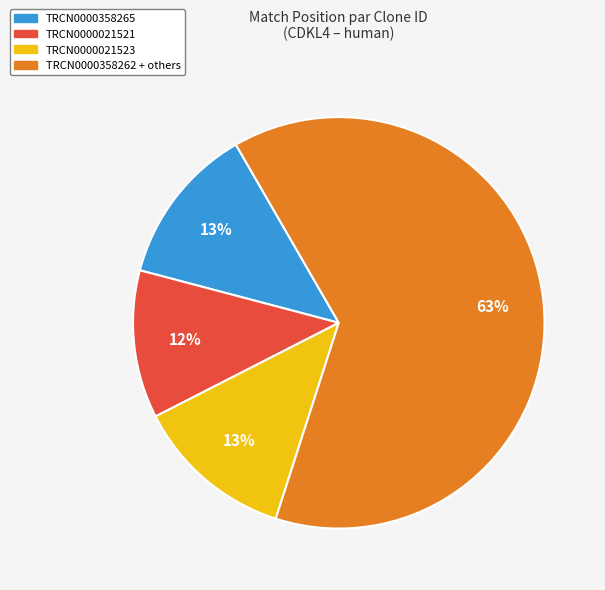

Does any single category account for the majority?

Yes